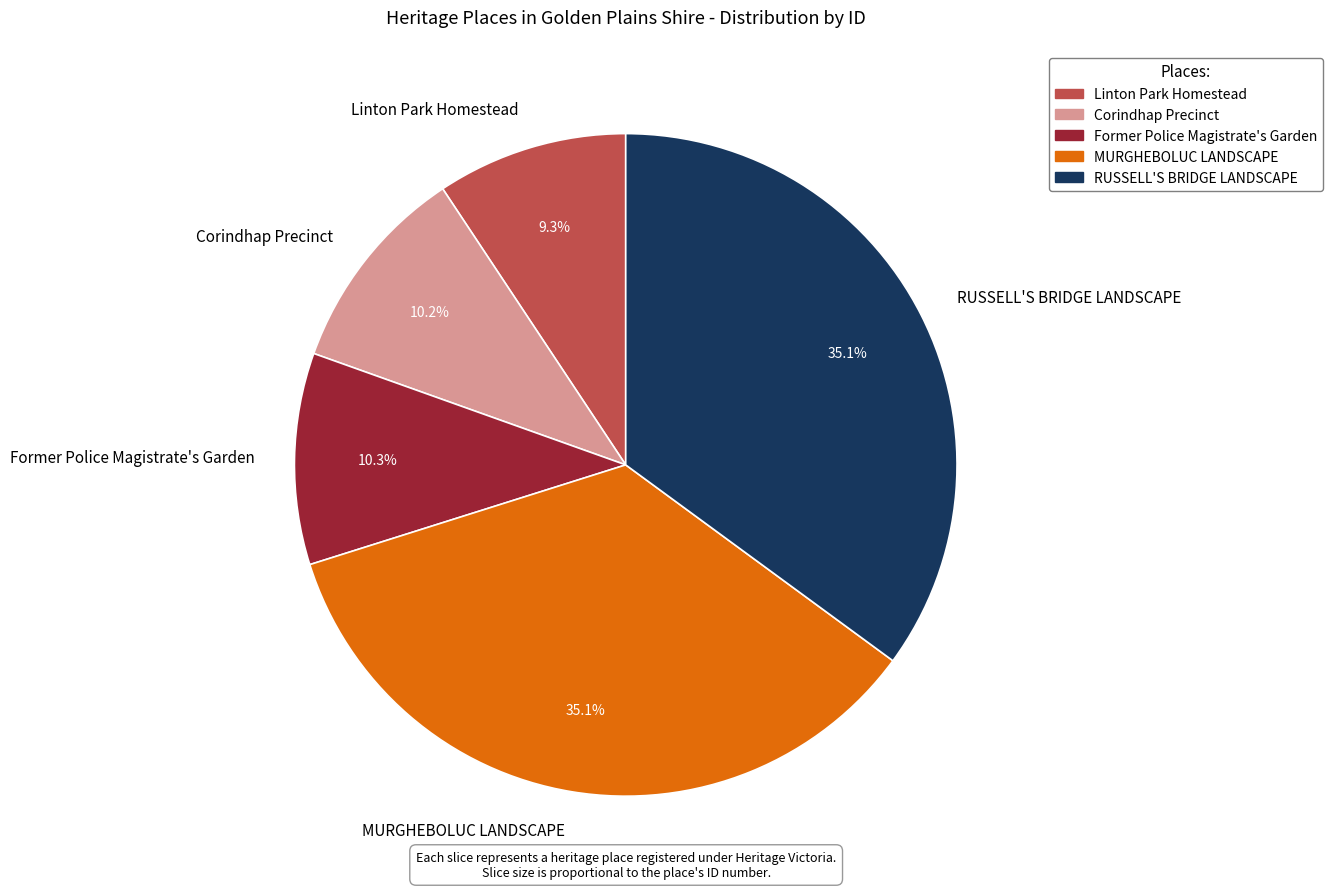

How many segments does this pie chart have?

5